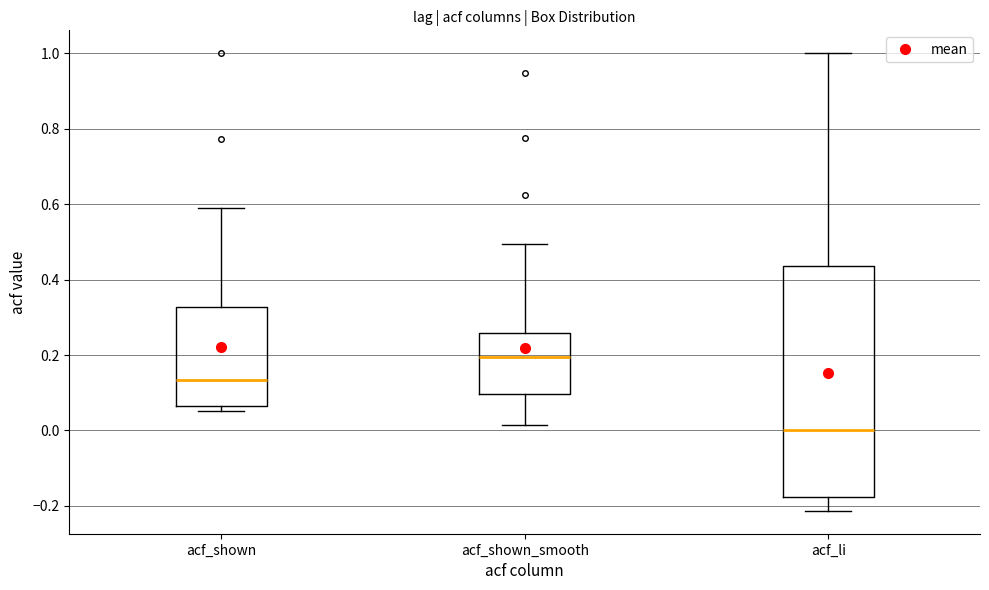

Which box's median line is the highest?

acf_shown_smooth